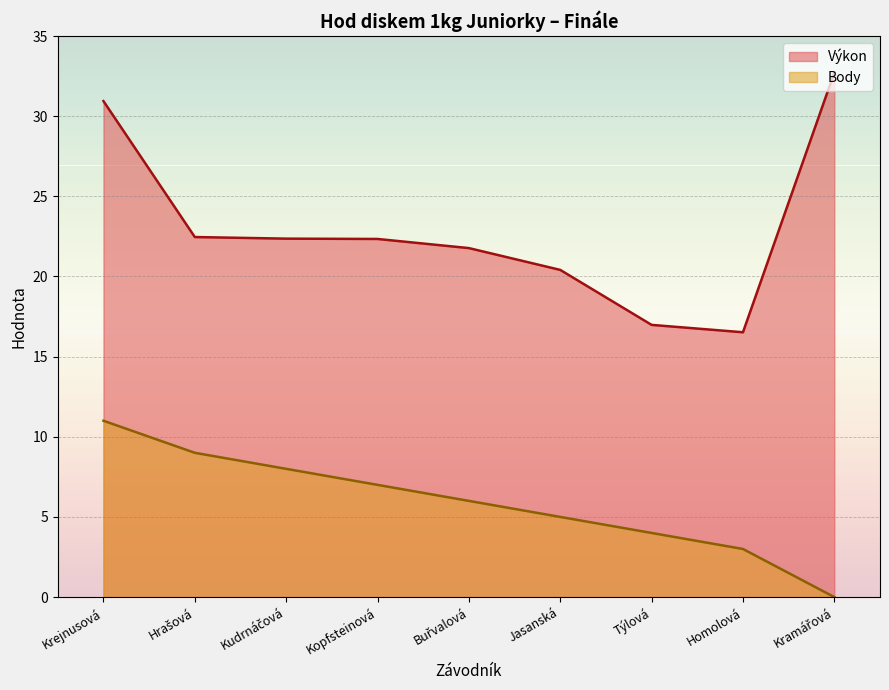

True or false: Body and Výkon intersect in this chart.

False